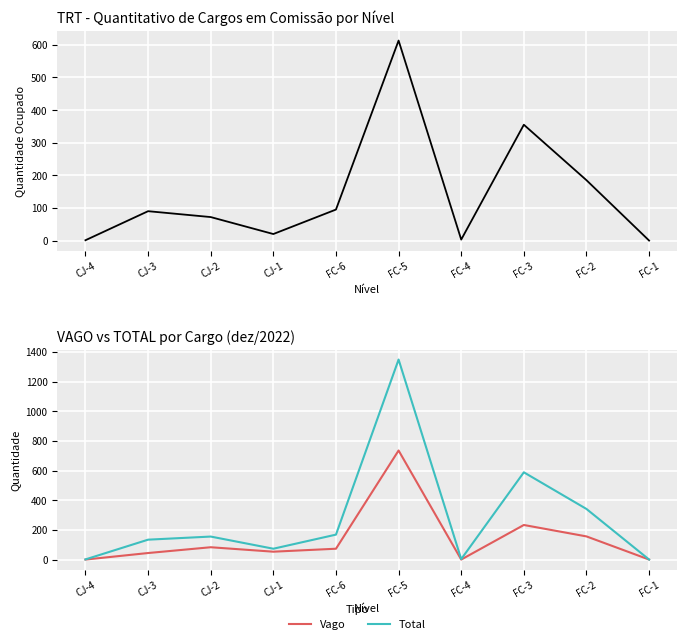

Read the Vago value at FC-3.

233